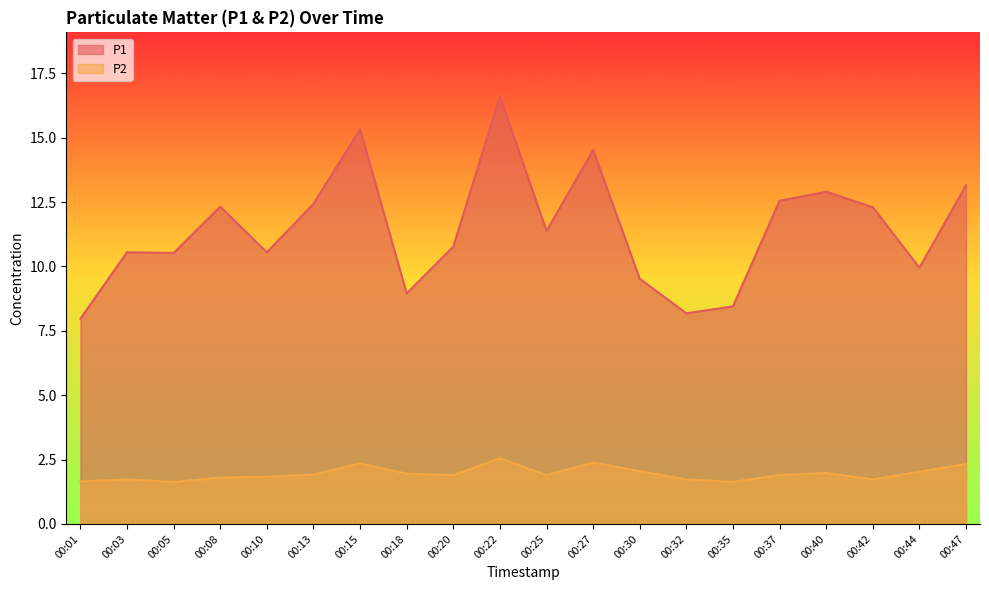

The P1 series shows 15.2 at 00:25. True or false?

False